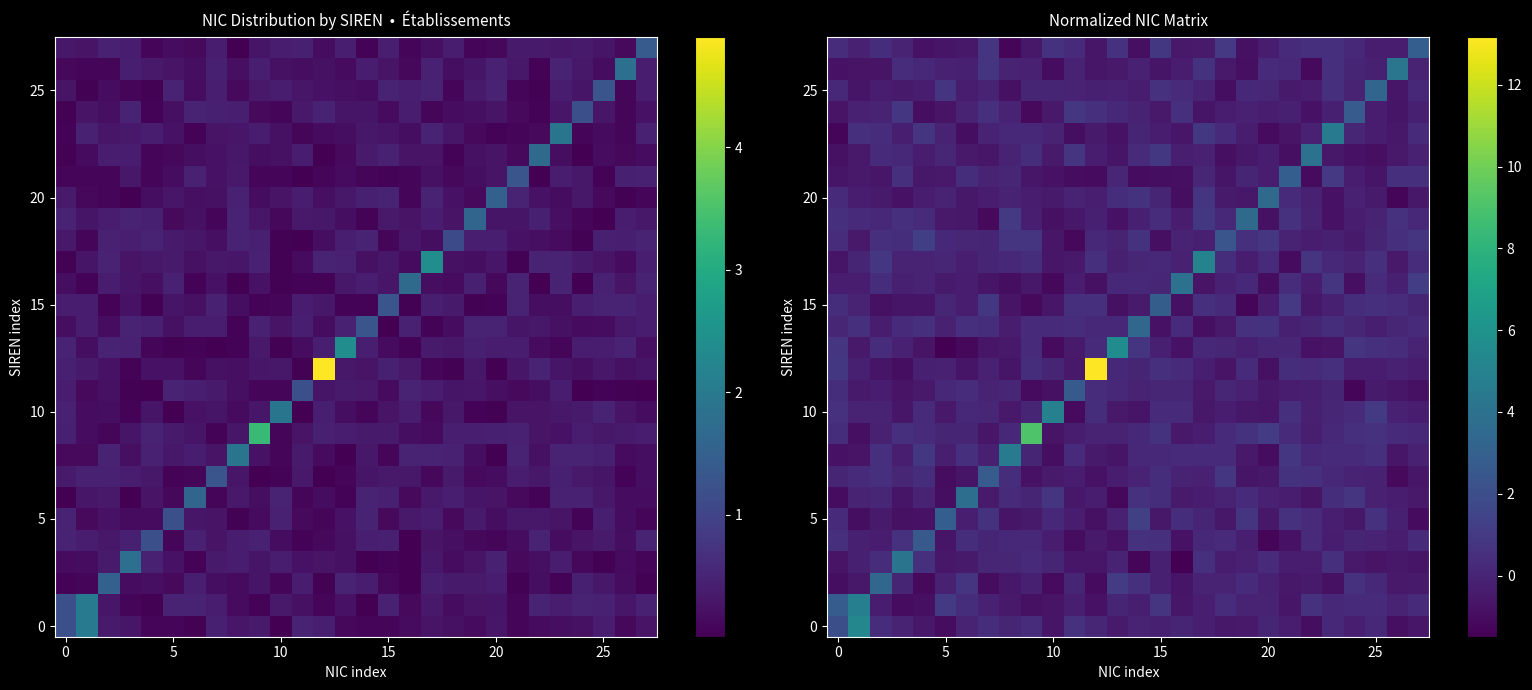

At how many categories does at least one series exceed 7?

2